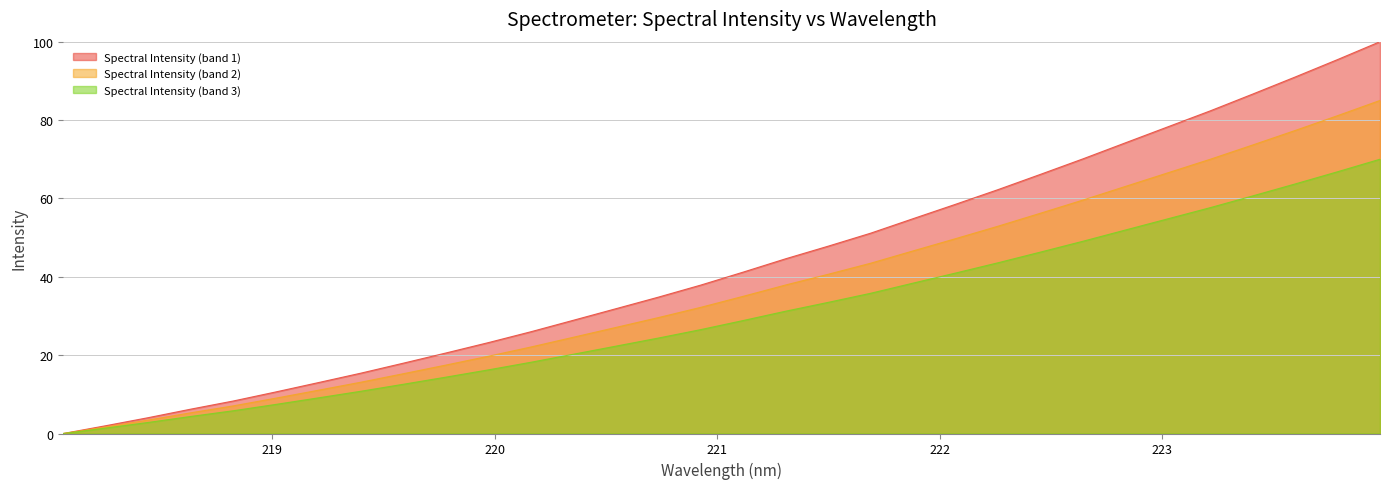

True or false: the data shows 108.2 at 222.4538.

False